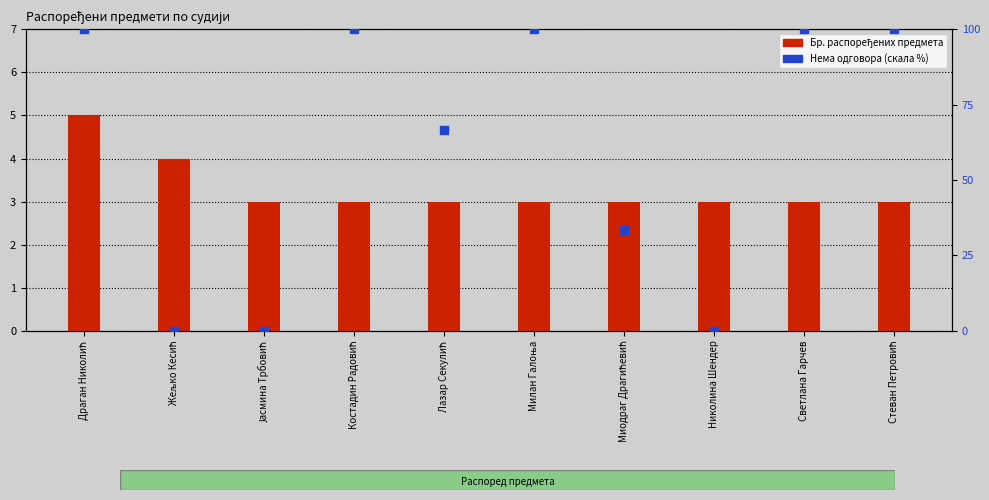

Is the value of Нема одговора (скала %) at Милан Галоња greater than the value of Бр. распоређених предмета at Костадин Радовић?

Yes